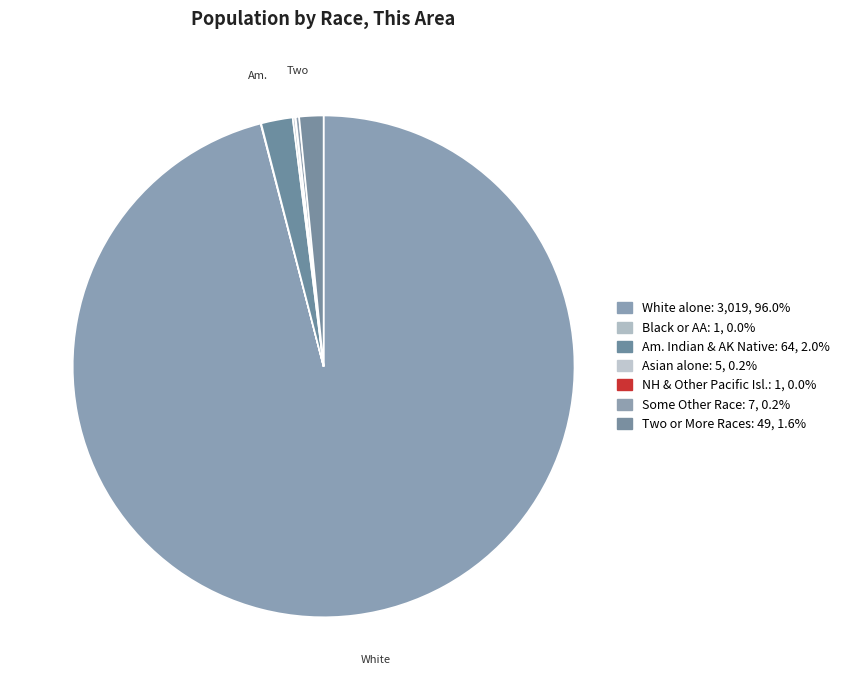

How many slices are in this pie chart?

7